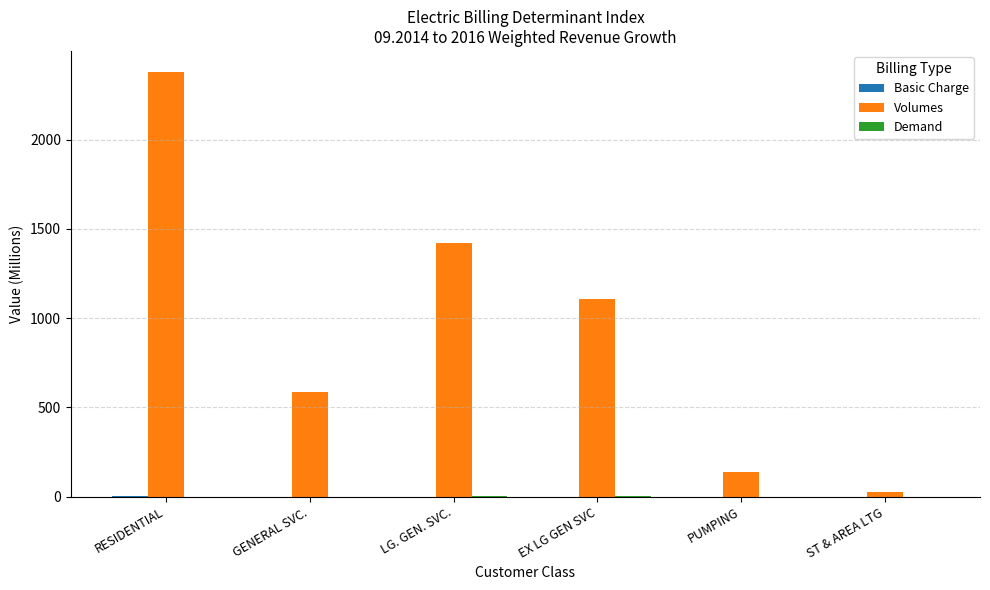

Are the bars horizontal?

No